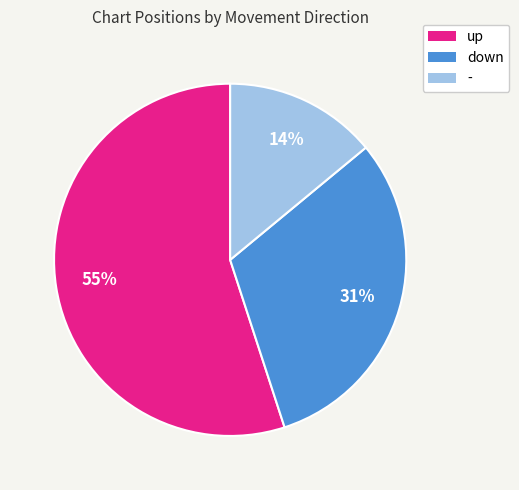

Which slice represents more than half of the pie?

up